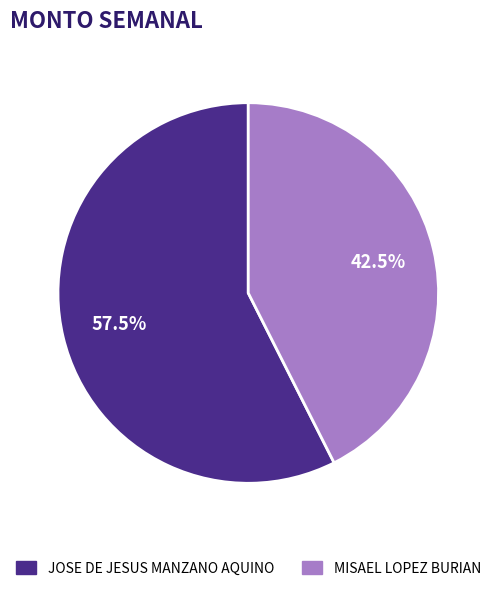

Which slice is the smallest?

MISAEL LOPEZ BURIAN